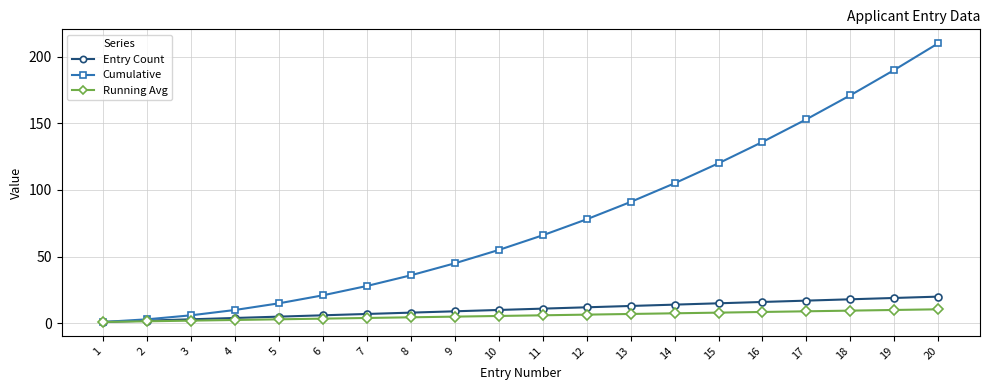

At how many categories does at least one series exceed 179?

2